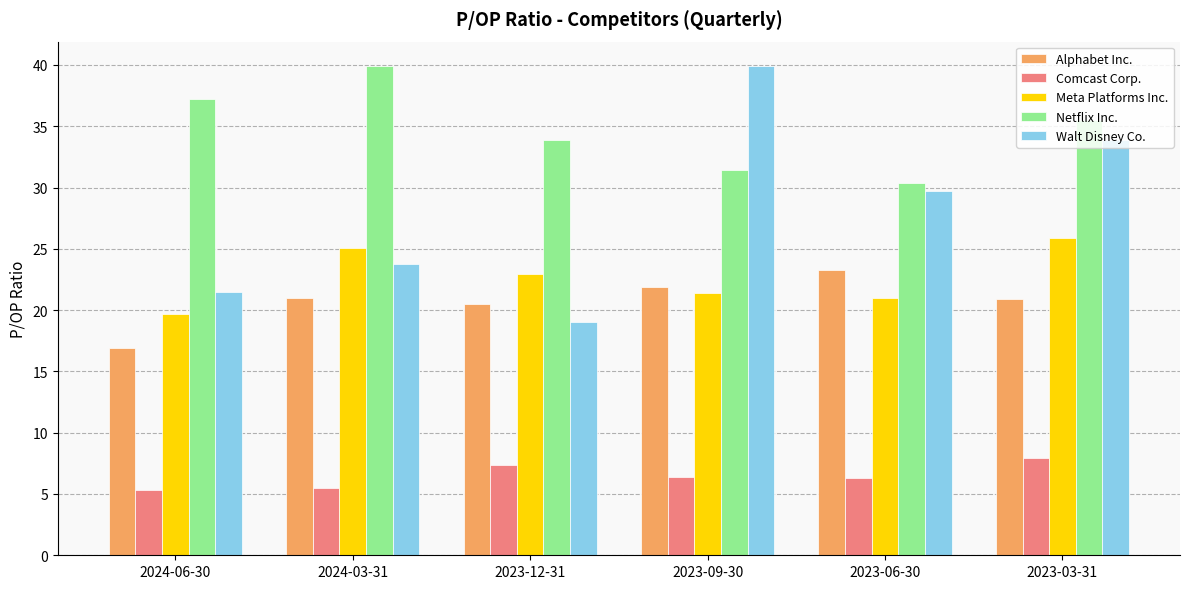

What is the difference between the highest and lowest values at 2023-03-31?

27.6